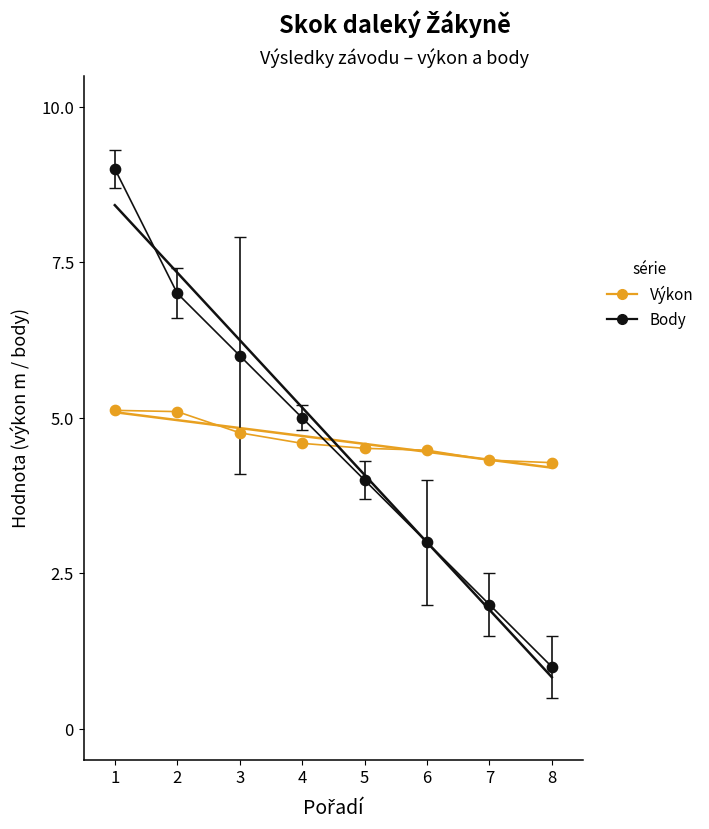

Which series has the largest total across all categories?

Výkon